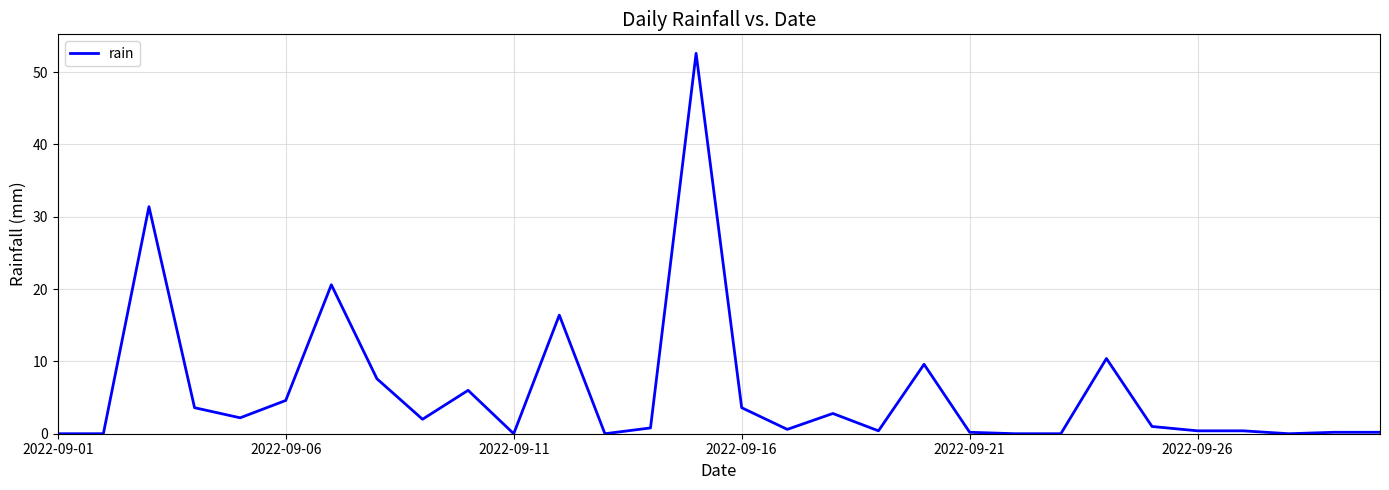

What is the greatest value displayed?

52.6